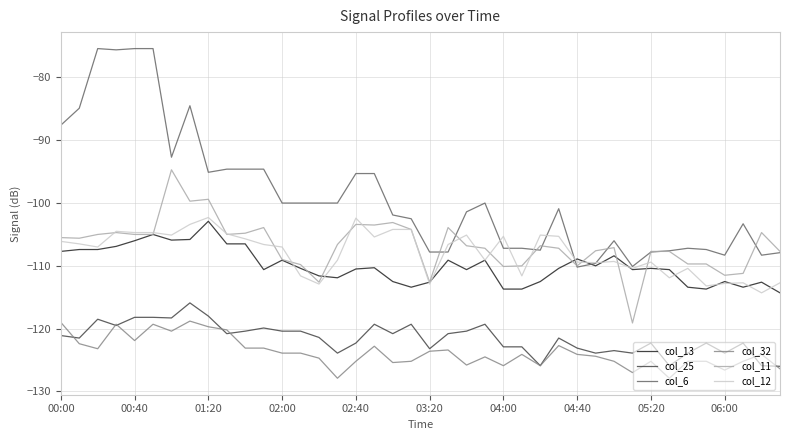

True or false: col_13 and col_32 intersect in this chart.

False